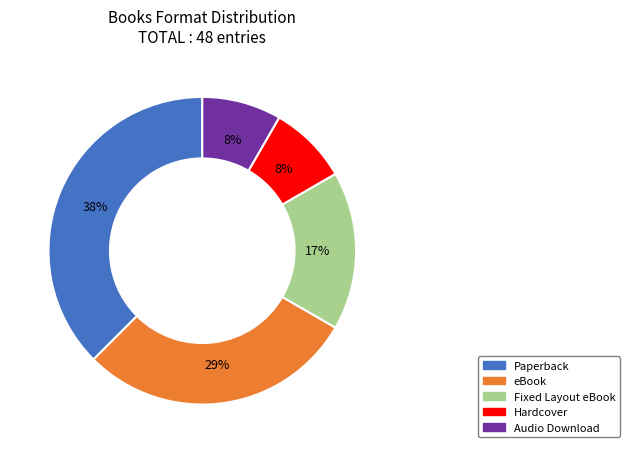

Is the sum of Paperback and Fixed Layout eBook greater than half?

Yes